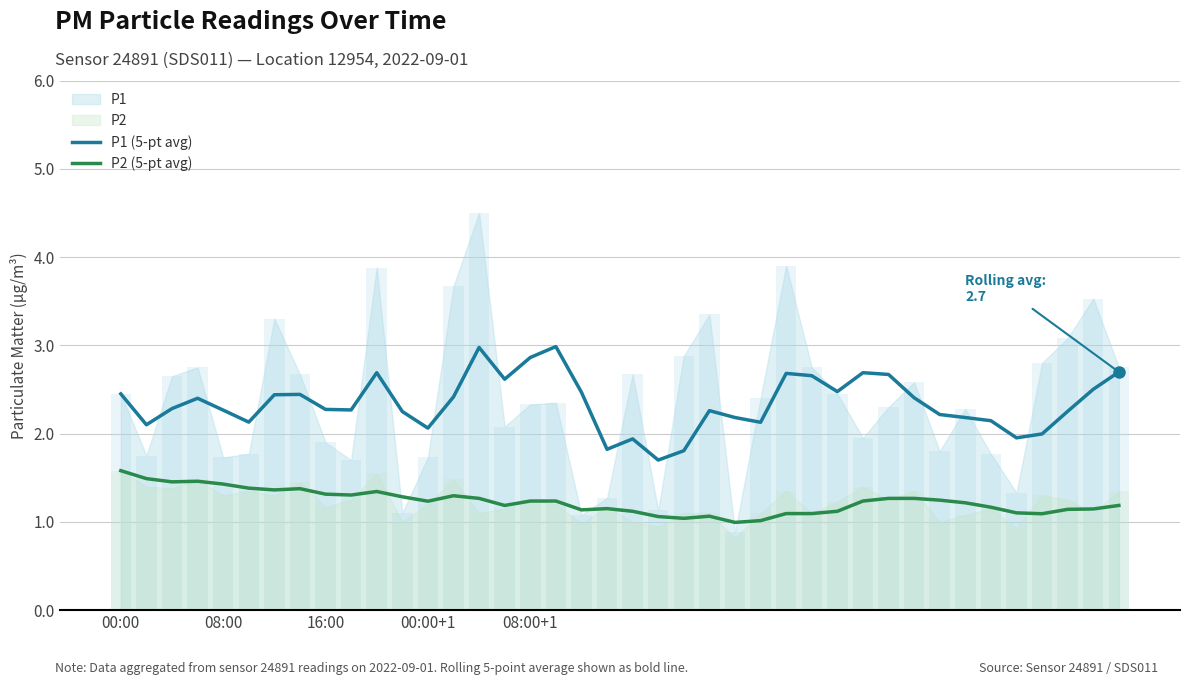

Is it true that P1 (5-pt avg) equals 2.4 at 00:00+1?

True